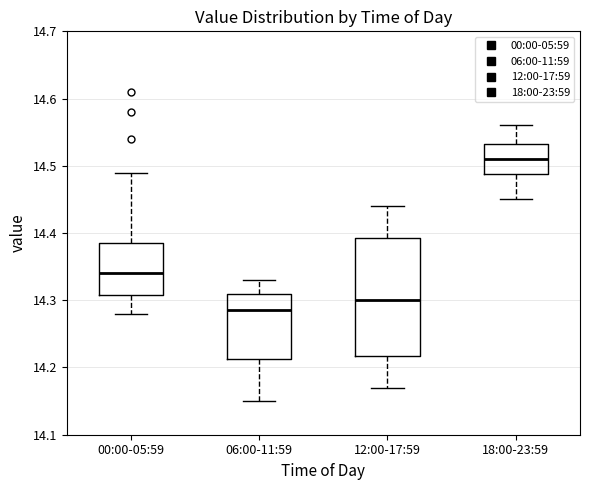

Reading left to right, transcribe this box plot: for each box, give where its median line is, the range the box spans, and where its two whiskers end, as read against the y-axis. The values are not printed on the chart, so give them approximately, as read against the axis.

00:00-05:59: median 14.34, box 14.31 to 14.39, whiskers 14.28 to 14.49
06:00-11:59: median 14.29, box 14.21 to 14.31, whiskers 14.15 to 14.33
12:00-17:59: median 14.30, box 14.22 to 14.39, whiskers 14.17 to 14.44
18:00-23:59: median 14.51, box 14.49 to 14.53, whiskers 14.45 to 14.56